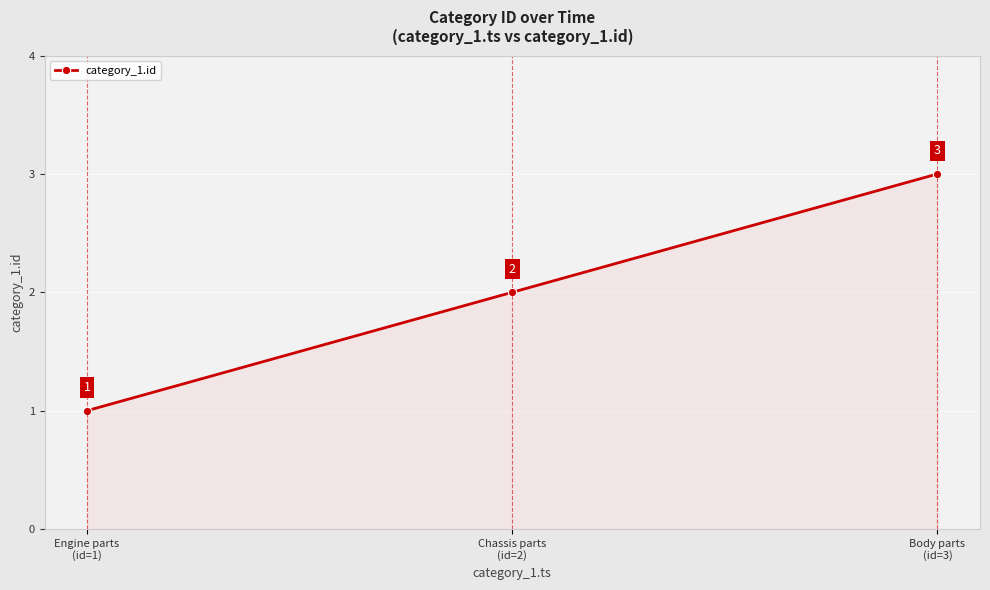

How many data points are less than 2?

1